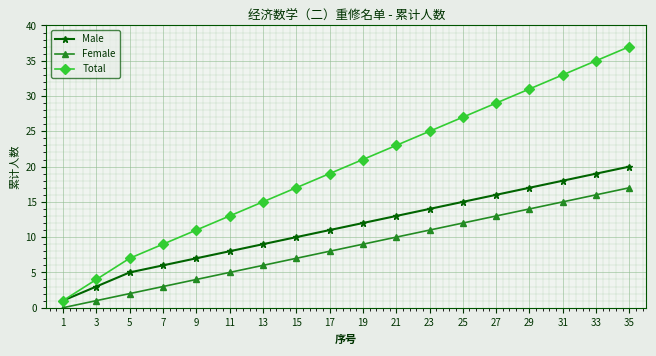

Rank the series at 21 from lowest to highest value.

Female, Male, Total